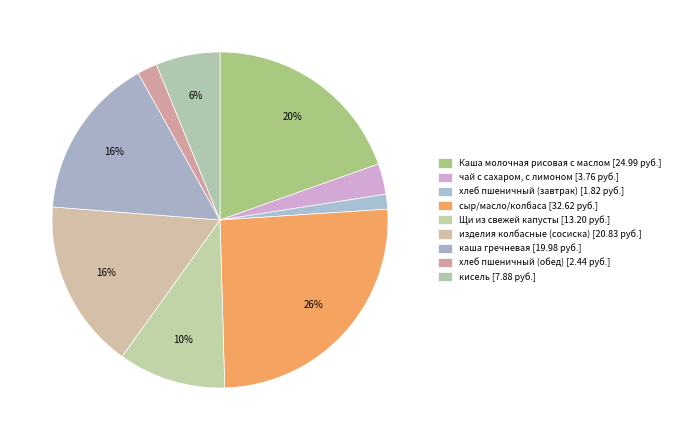

Is кисель the majority of the pie?

No